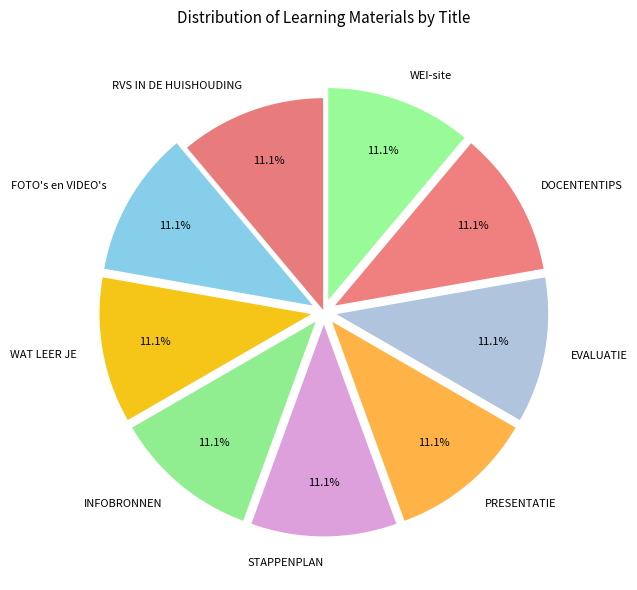

Is there any slice that represents more than half of the pie?

No